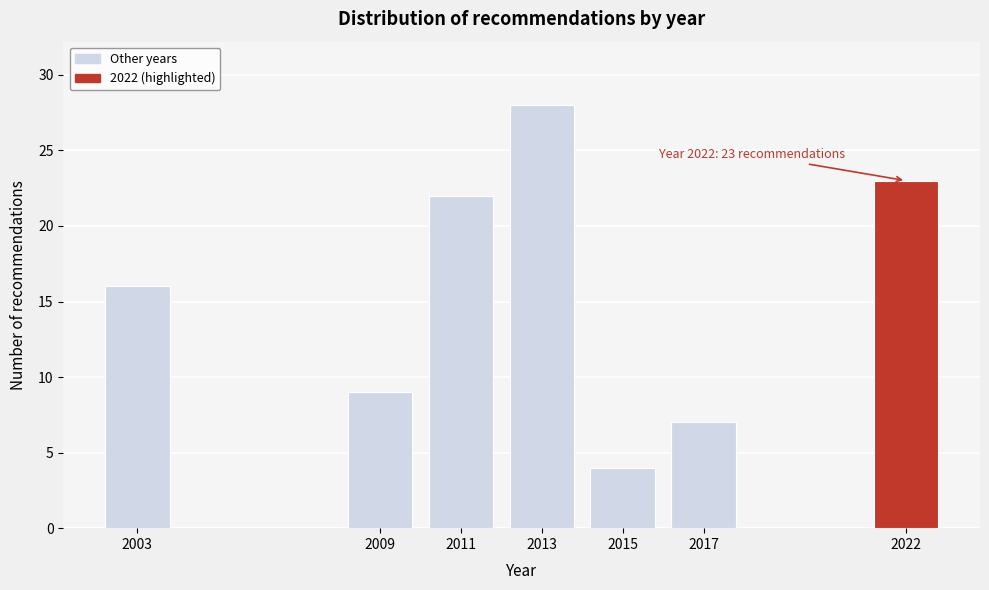

Reading left to right, what are all the values shown in this chart?

16	9	22	28	4	7	23